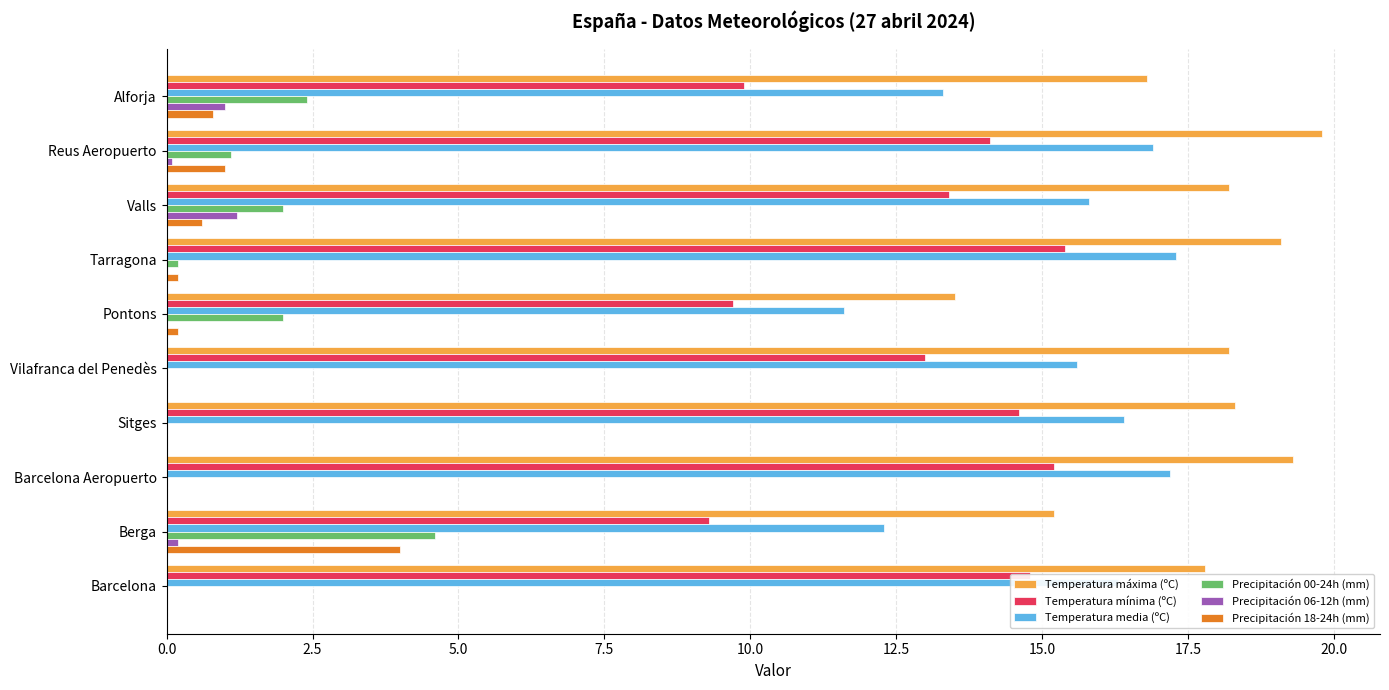

What is the greatest value displayed?

19.8